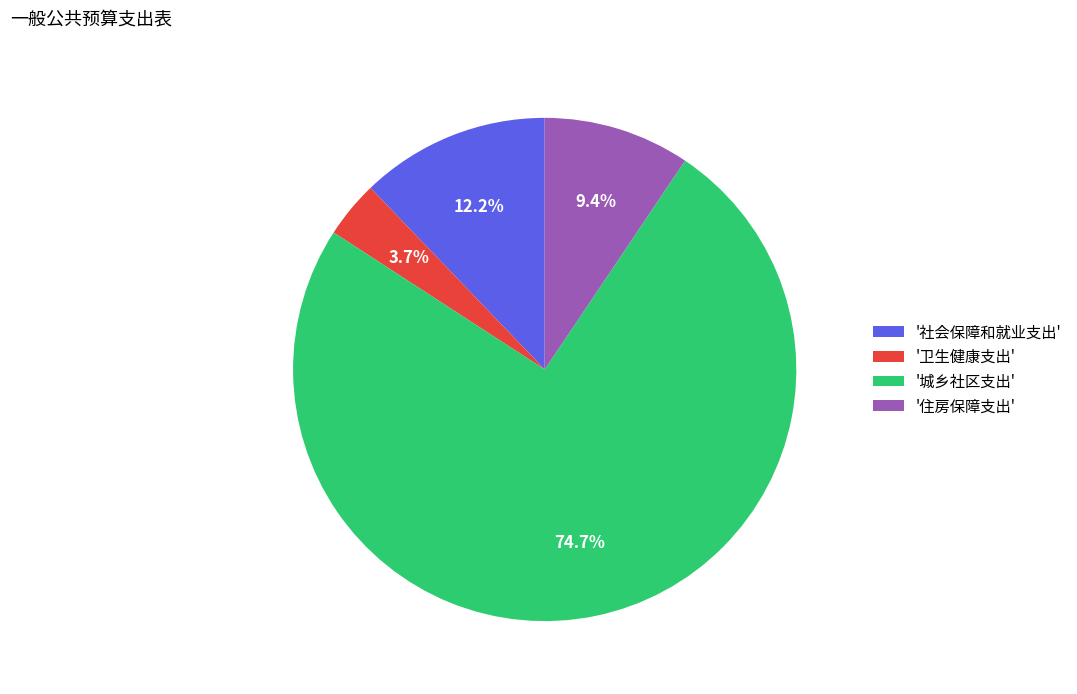

Which slice represents more than half of the pie?

'城乡社区支出'